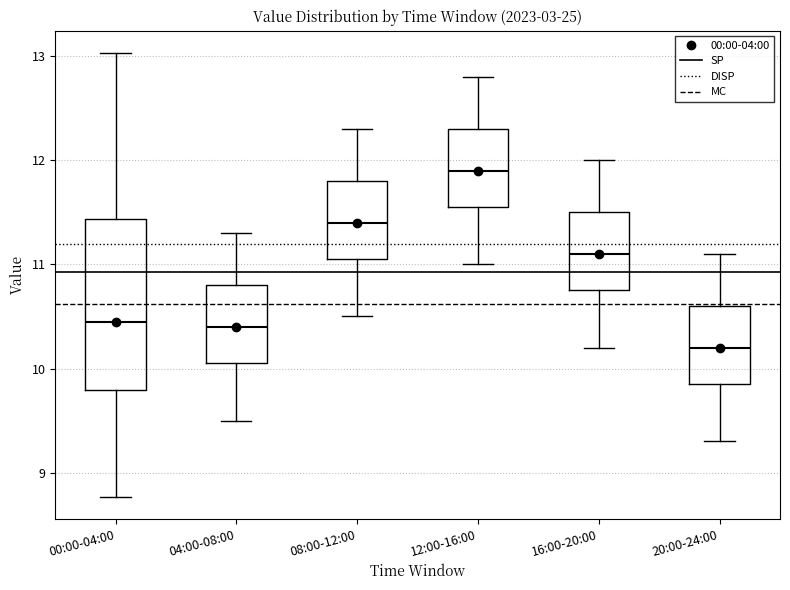

Where is the upper edge of the box for 16:00-20:00 on the y-axis? The values are not printed on the chart, so give them approximately, as read against the axis.

11.5